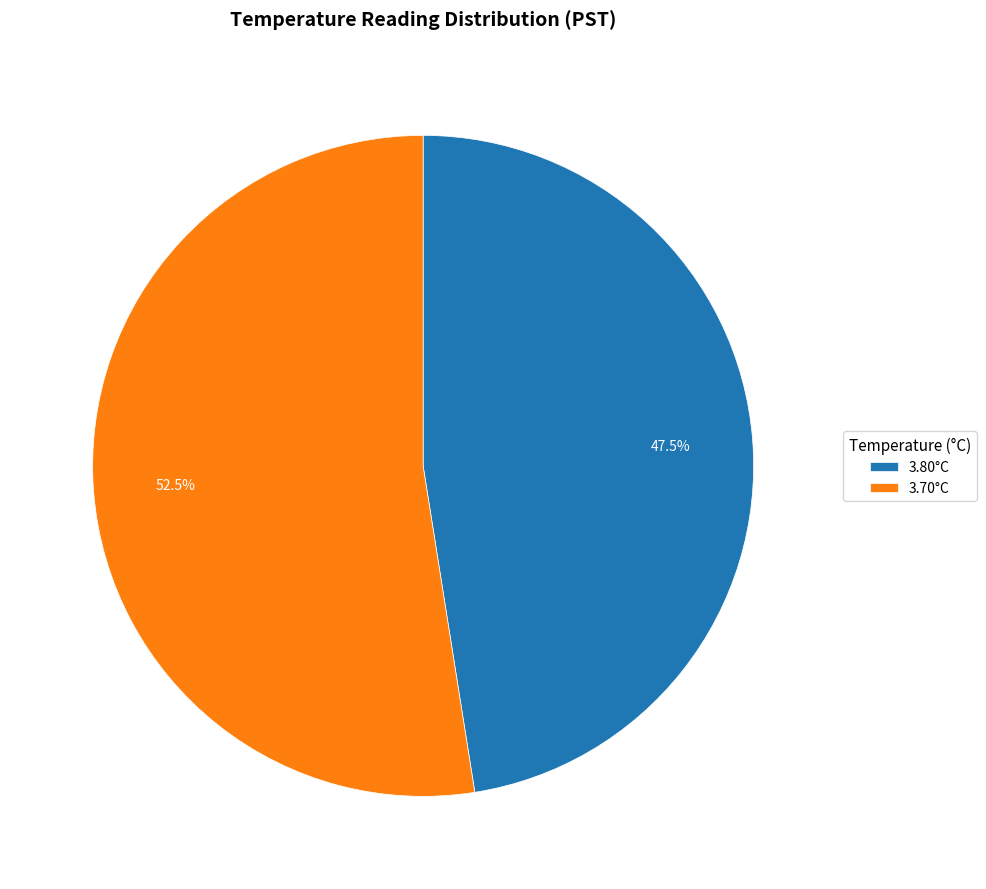

To the nearest percent, what is the difference between the largest and smallest slice percentages?

5%